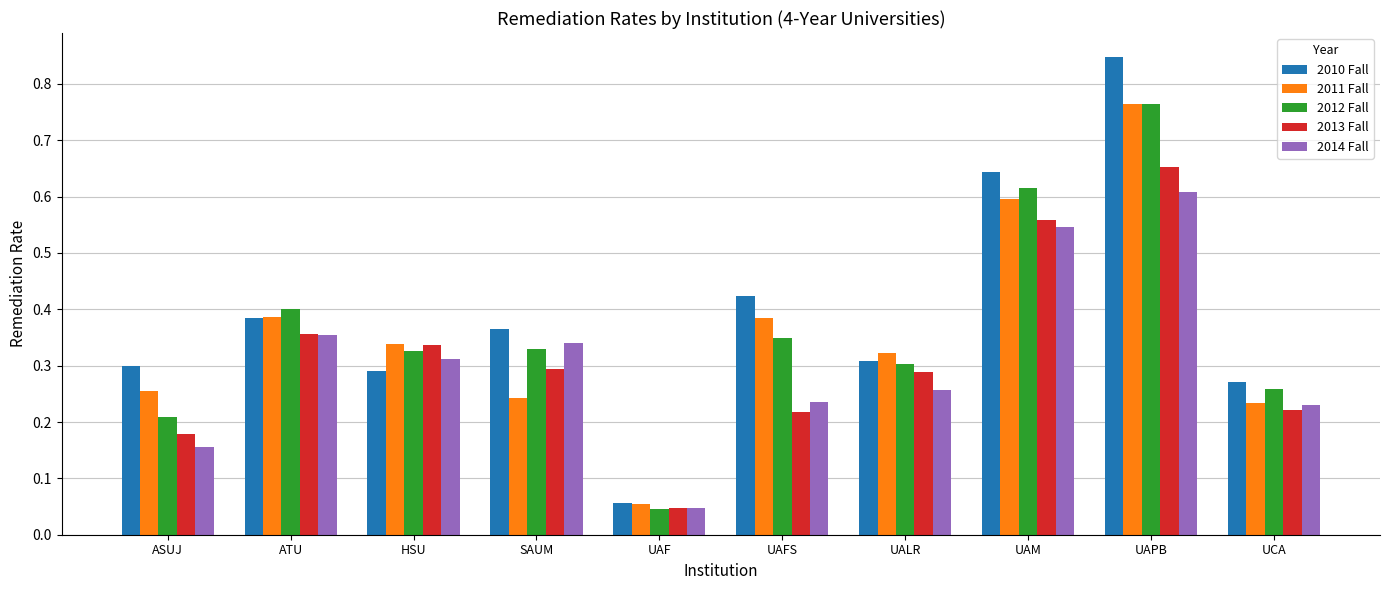

What is the label of the 7th bar from the right?

SAUM